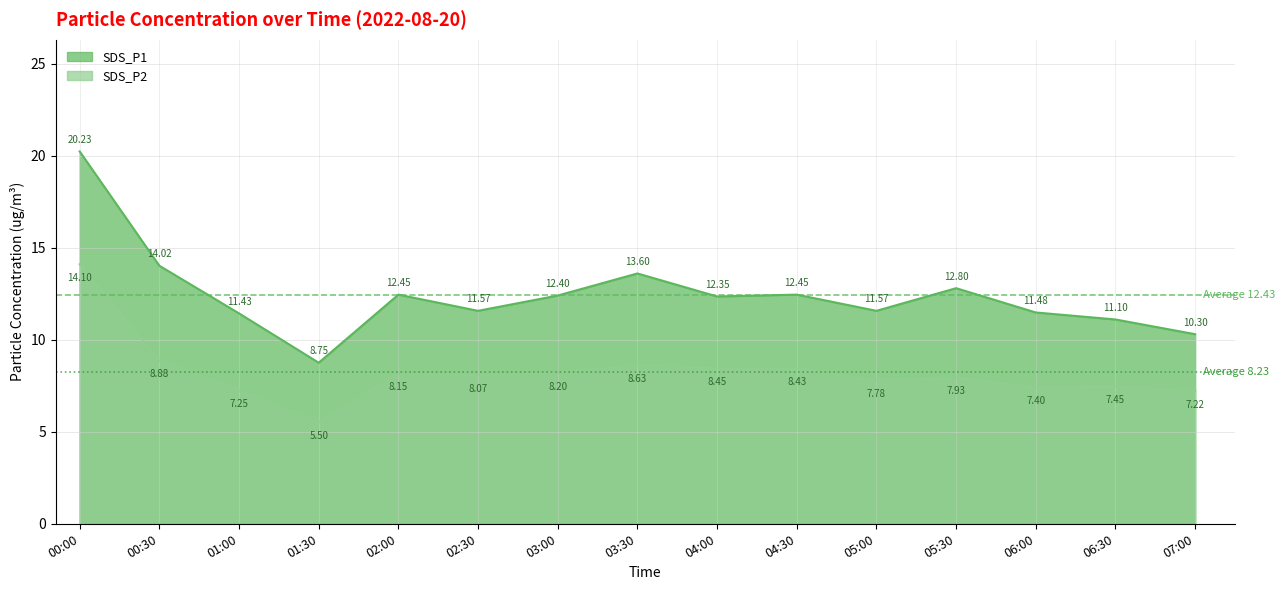

Reading left to right, extract all data points from this chart.

SDS_P1: 20.2	14.0	11.4	8.8	12.4	11.6	12.4	13.6	12.3	12.4	11.6	12.8	11.5	11.1	10.3
SDS_P2: 14.1	8.9	7.2	5.5	8.2	8.1	8.2	8.6	8.4	8.4	7.8	7.9	7.4	7.5	7.2